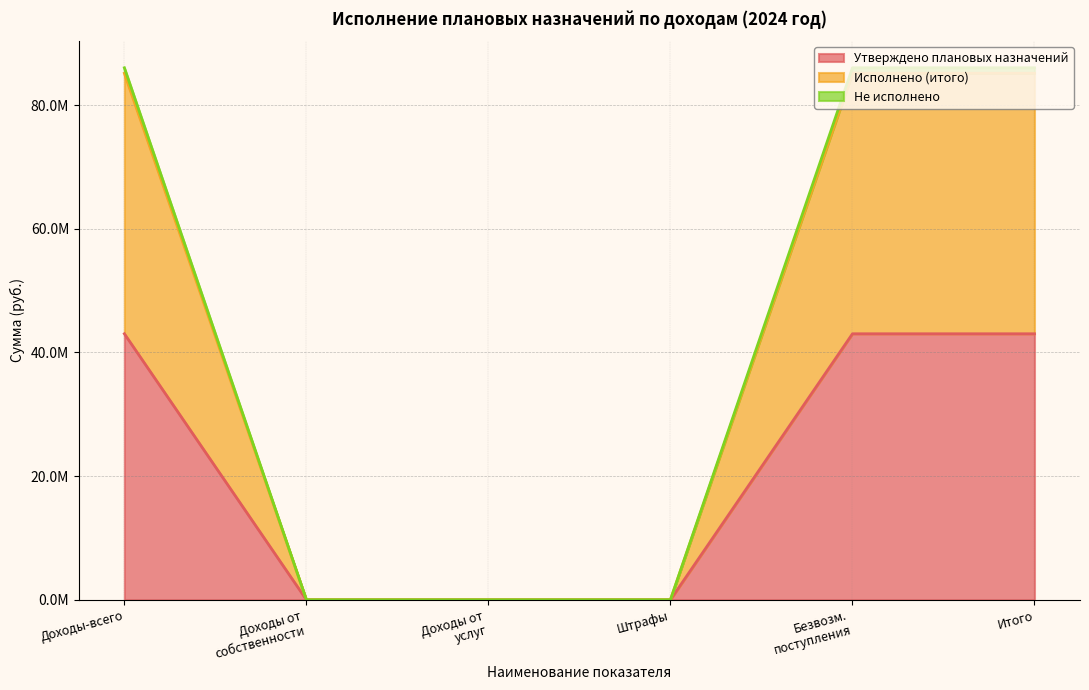

Does the chart display data point markers on the line(s)?

No